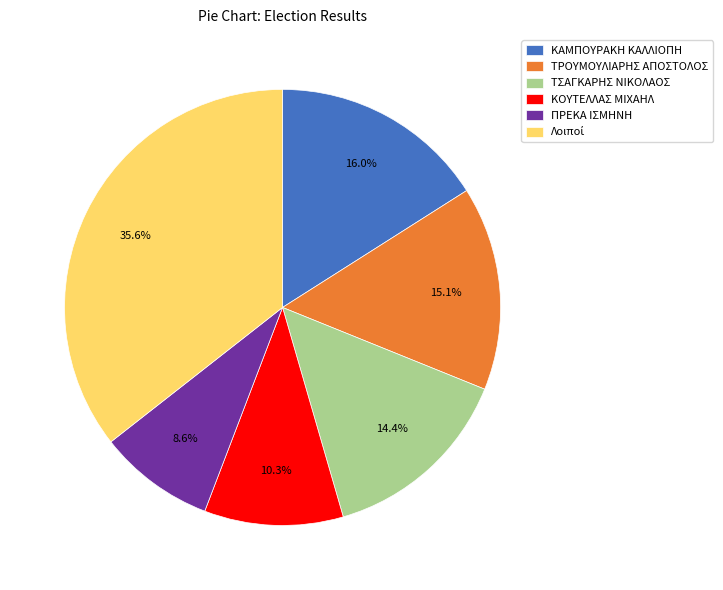

What is the ratio of the value at ΤΡΟΥΜΟΥΛΙΑΡΗΣ ΑΠΟΣΤΟΛΟΣ to the value at ΚΟΥΤΕΛΛΑΣ ΜΙΧΑΗΛ?

1.5